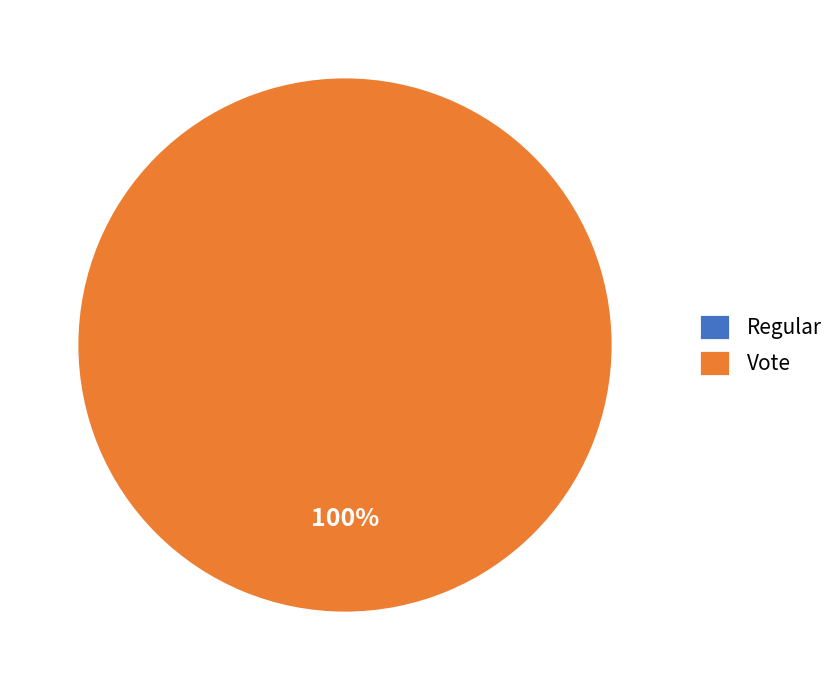

Does Regular account for over 50% of the chart?

No